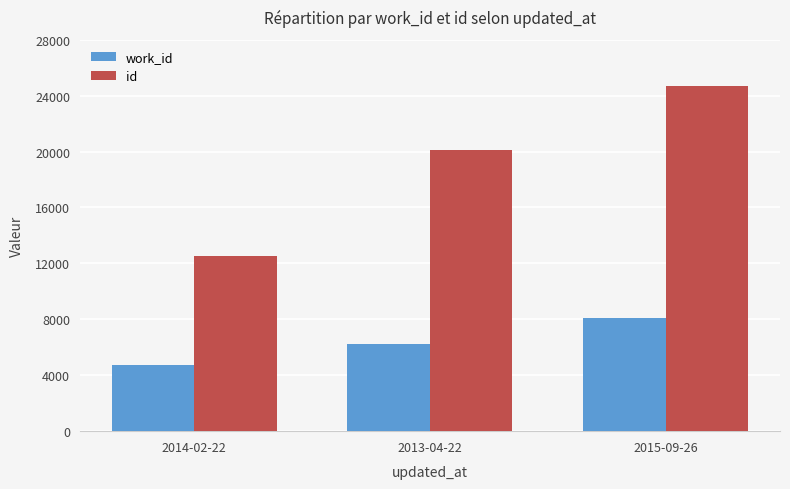

Rank the categories by work_id value from highest to lowest.

2015-09-26, 2013-04-22, 2014-02-22